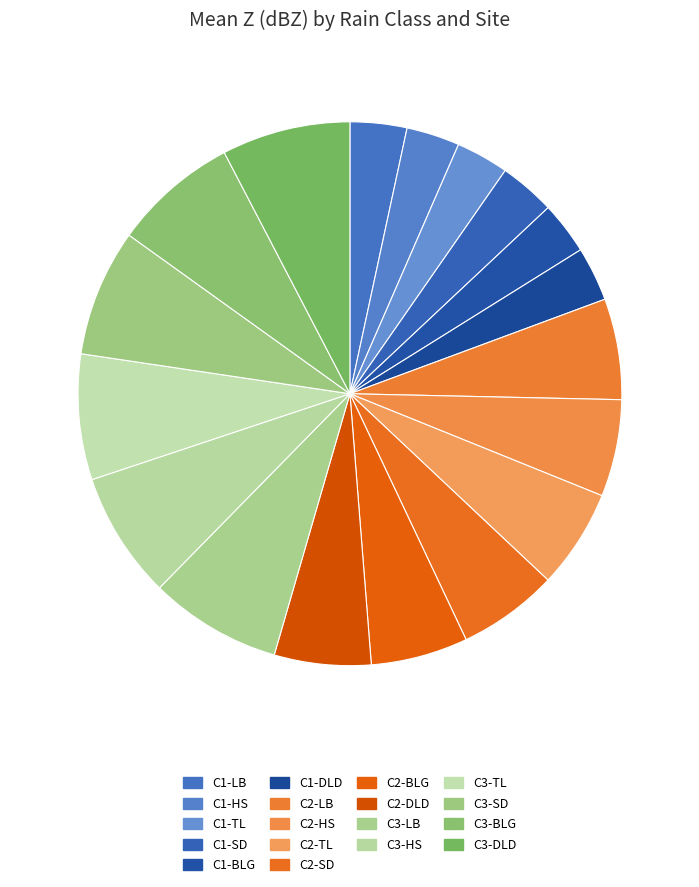

Does C3-LB represent more than half of the total?

No